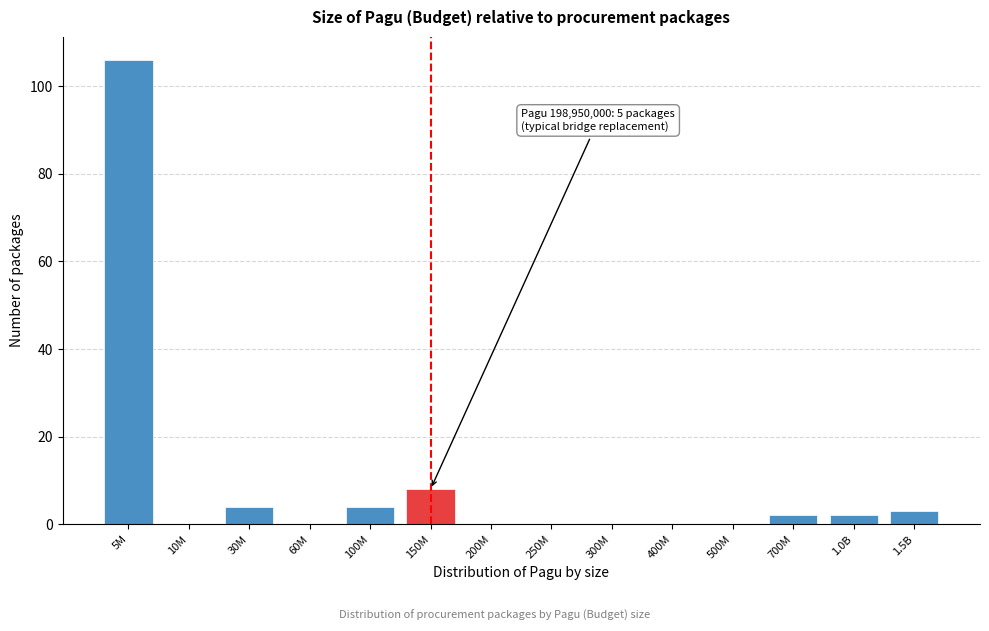

Reading left to right, what are all the values shown in this chart?

5M=106	10M=0	30M=4	60M=0	100M=4	150M=8	200M=0	250M=0	300M=0	400M=0	500M=0	700M=2	1.0B=2	1.5B=3